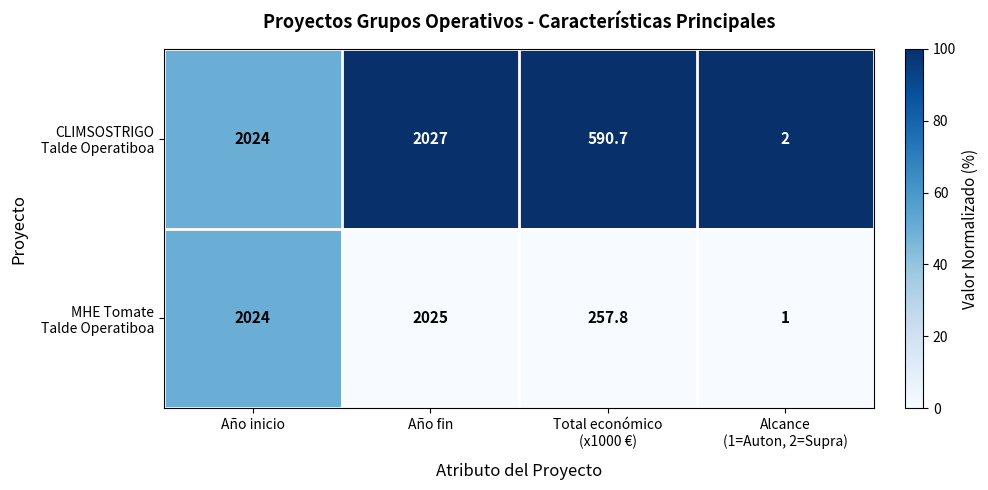

At which category is the sum across all series the highest?

Año fin